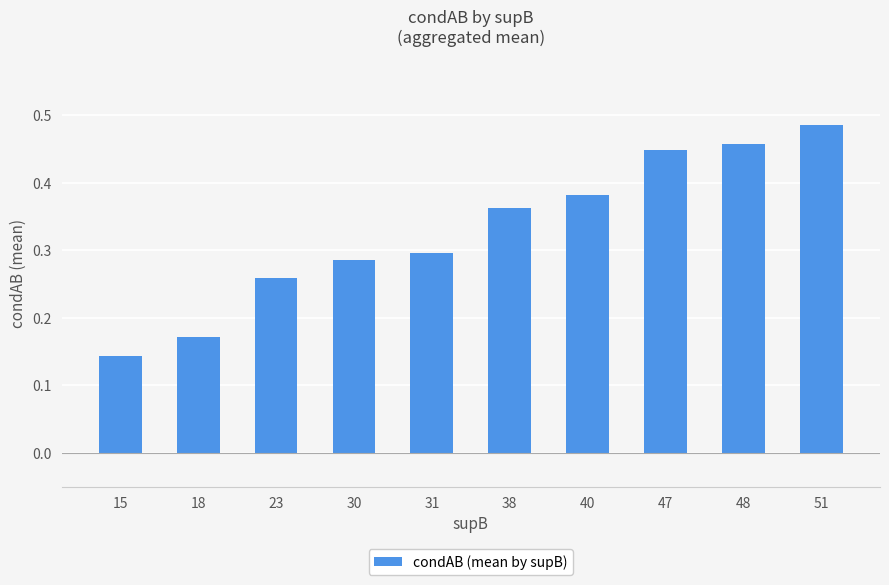

At which category does the chart reach its minimum across all series?

15